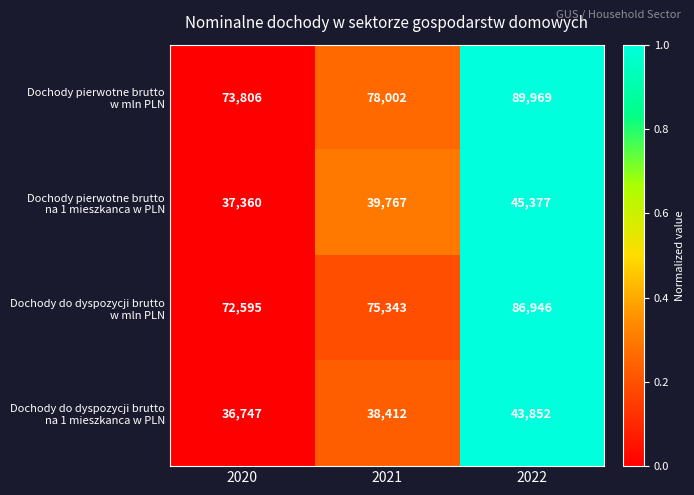

Which label corresponds to the largest value in the chart?

2022